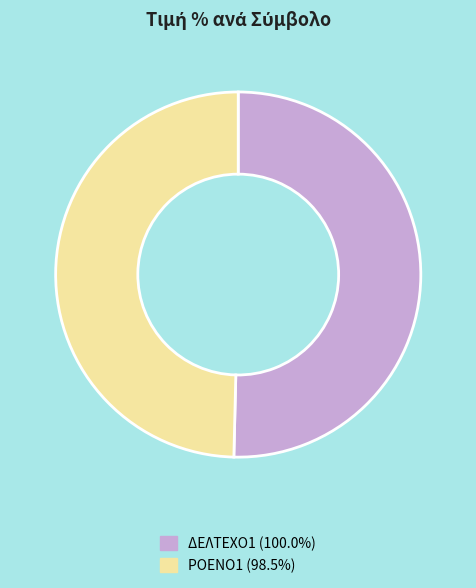

Is the sum of ΔΕΛΤΕΧΟ1 and ΡΟΕΝΟ1 greater than half?

Yes